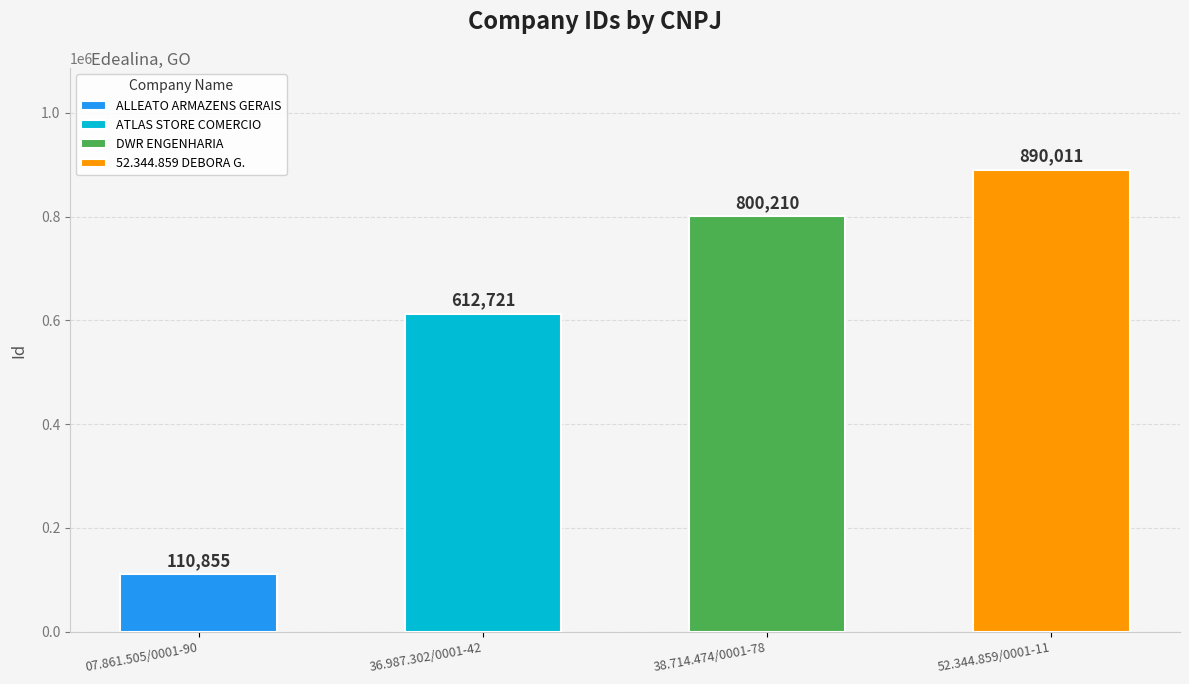

What is the change in value from 07.861.505/0001-90 to 38.714.474/0001-78?

+689355